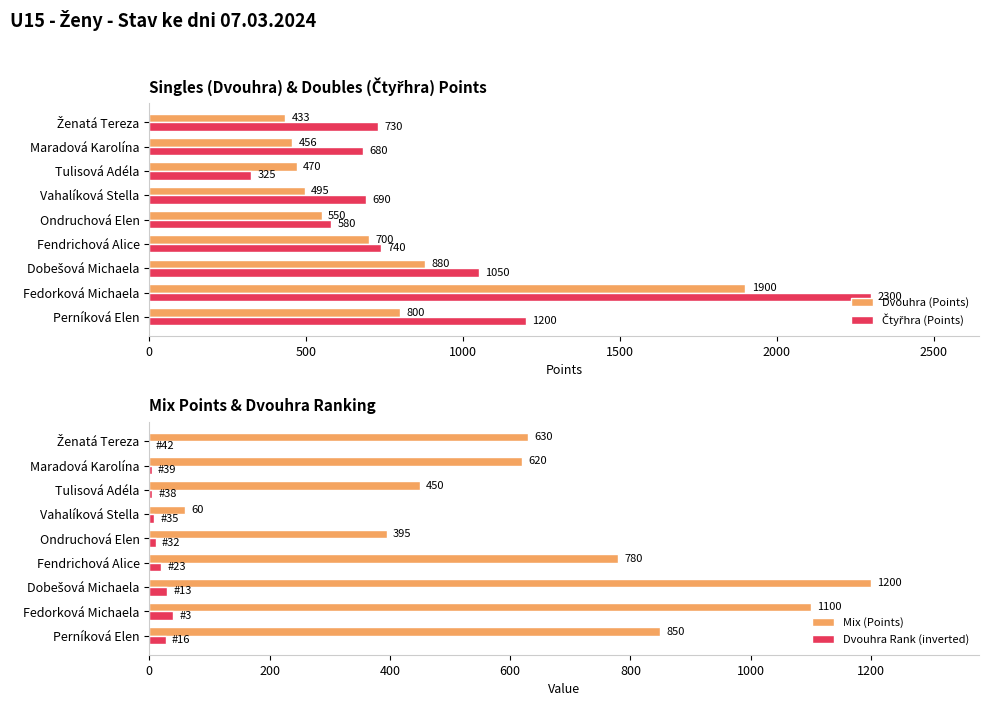

What is the minimum value for Čtyřhra (Points)?

325